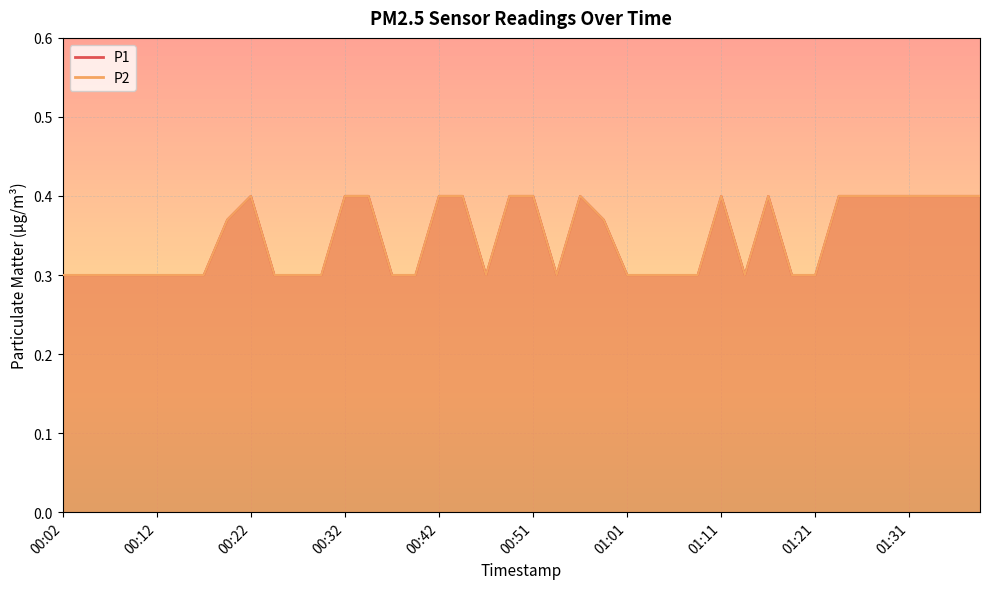

What is the sum of all P1 values?

13.8